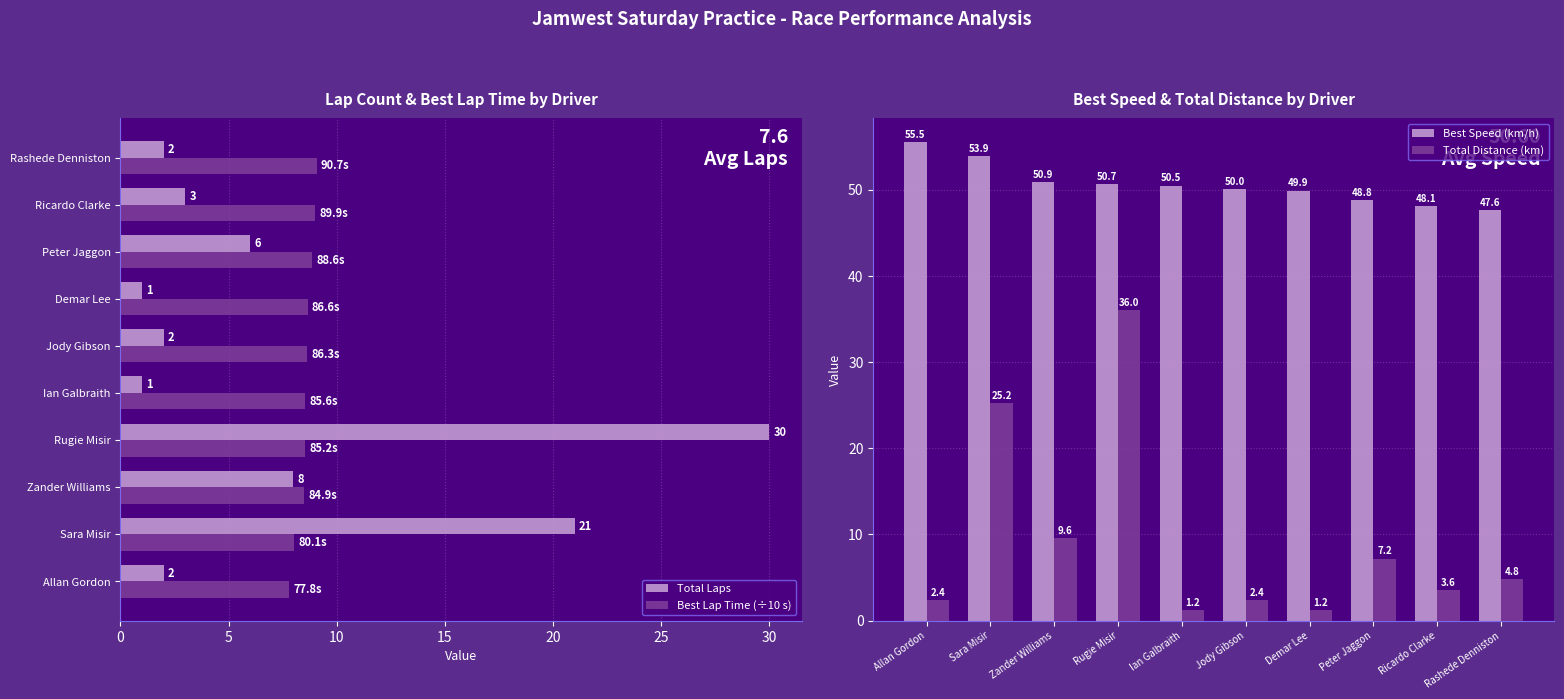

Which series has the widest spread of values?

Total Distance (km)